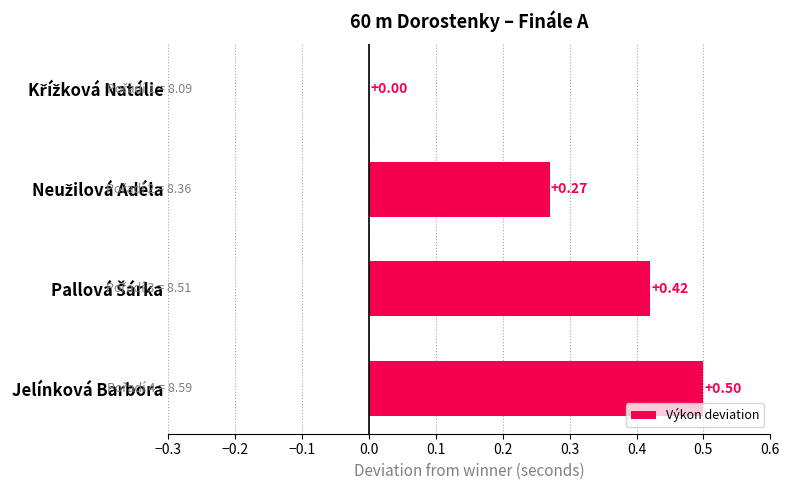

What is the sum of all values?

1.2